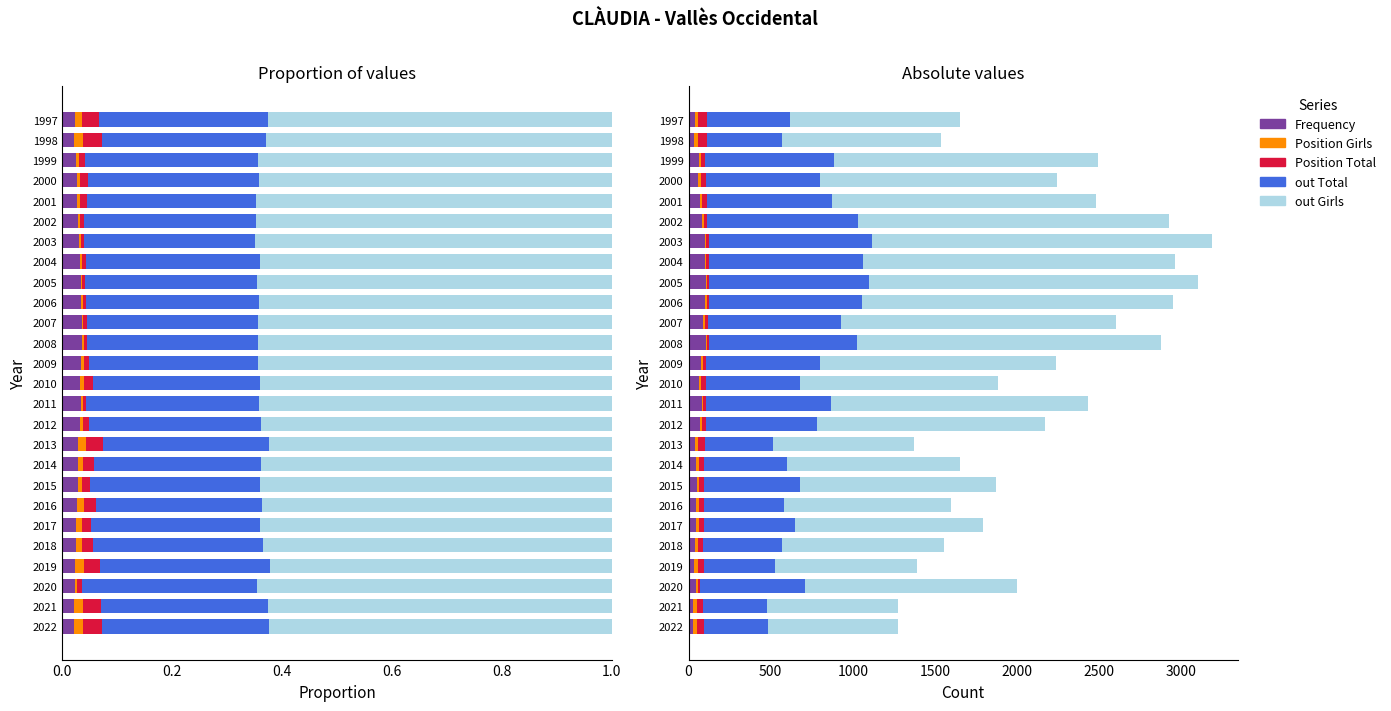

Which has a higher value, 2013 or 2022?

2013